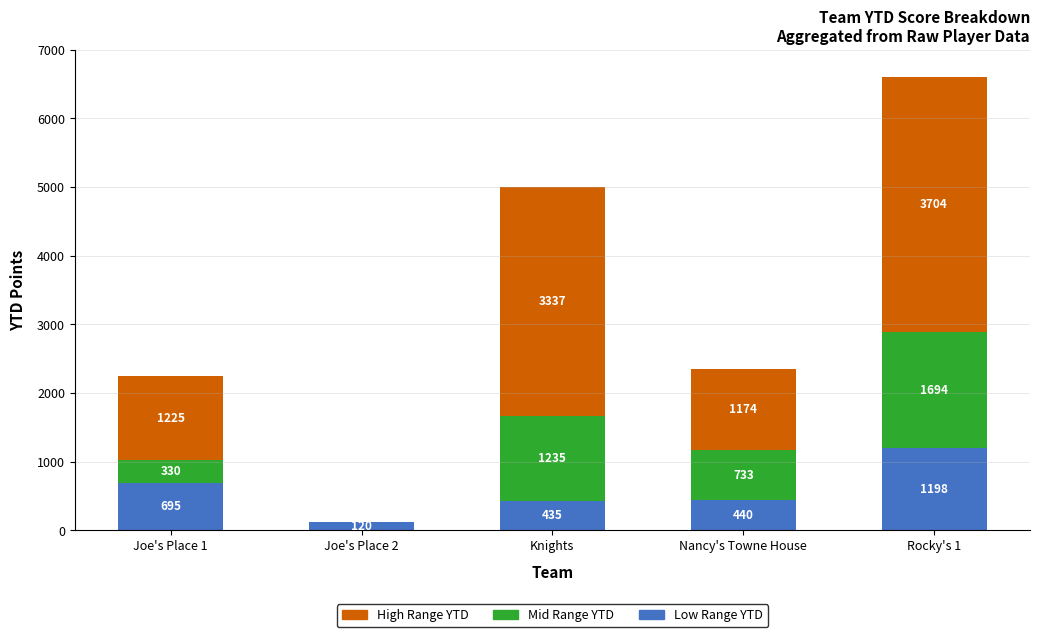

At which category is the sum across all series the highest?

Rocky's 1